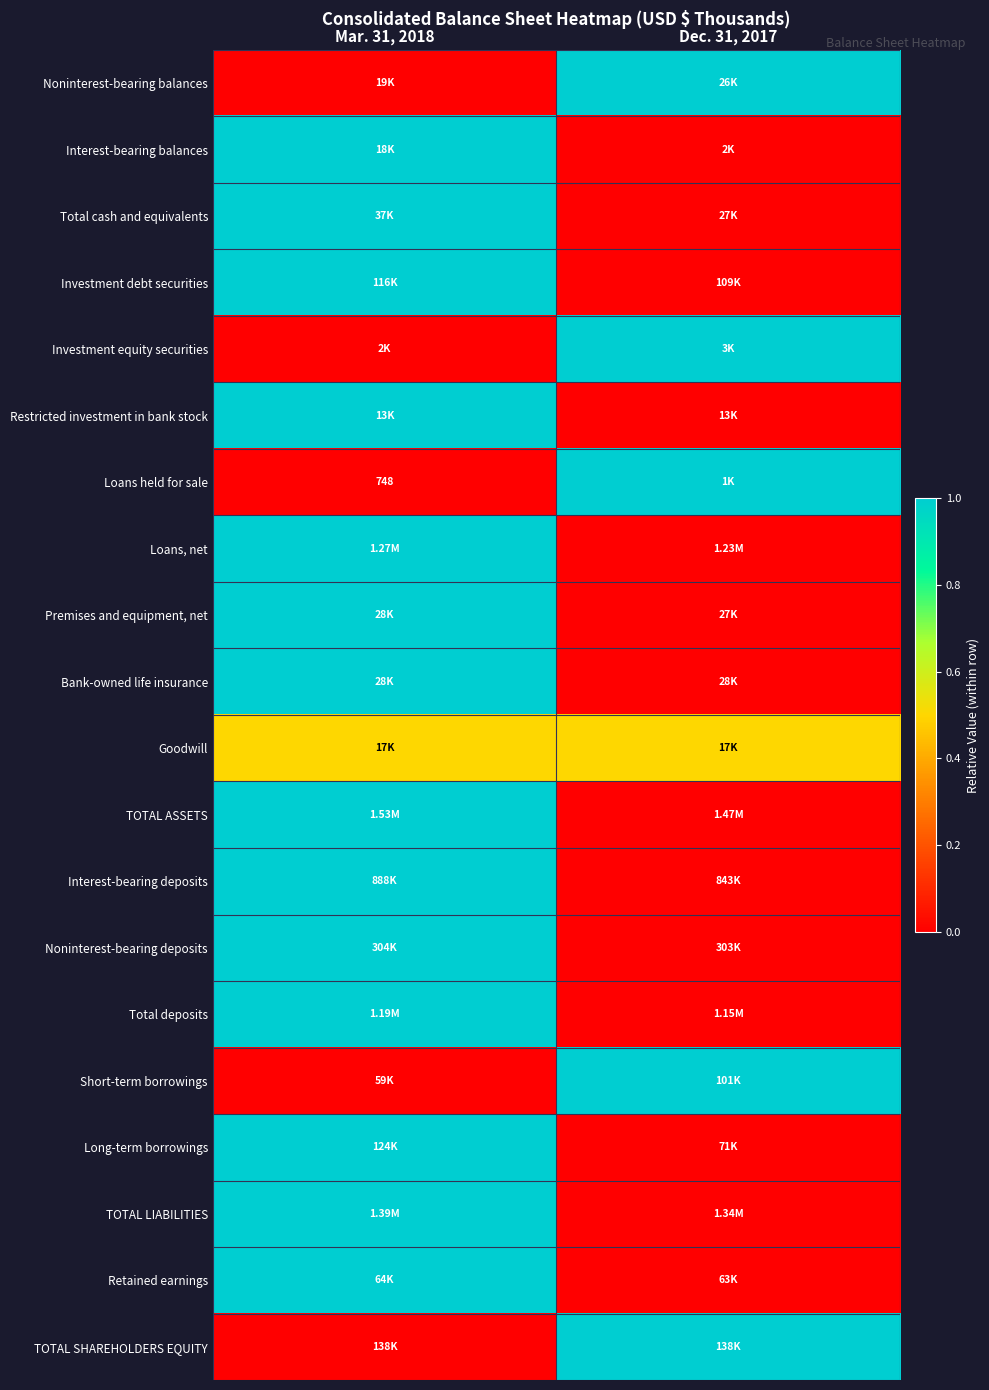

At how many categories does at least one series exceed 0?

2